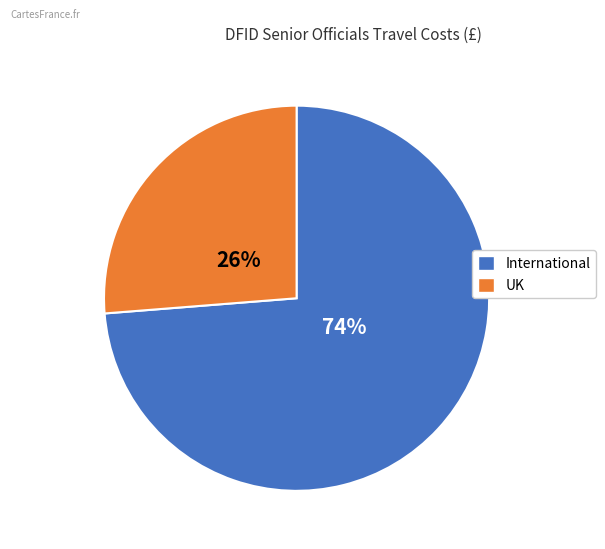

Does any single category account for the majority?

Yes